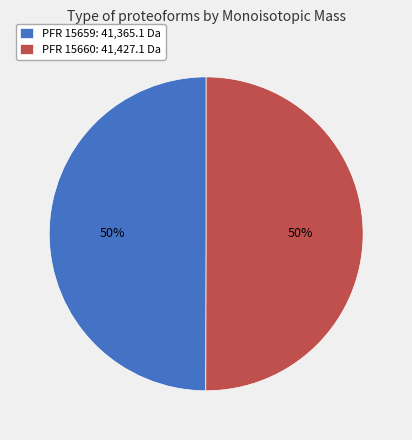

Is the sum of PFR 15660: 41,427.1 Da and PFR 15659: 41,365.1 Da greater than half?

Yes